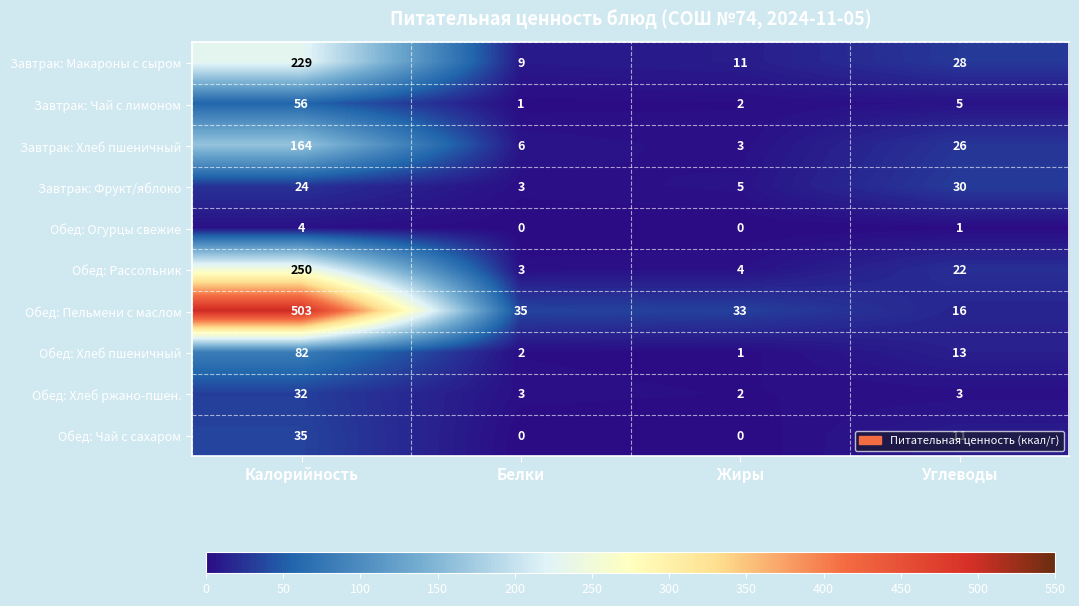

The value of Обед: Хлеб ржано-пшен. at Калорийность is 32. True or false?

True